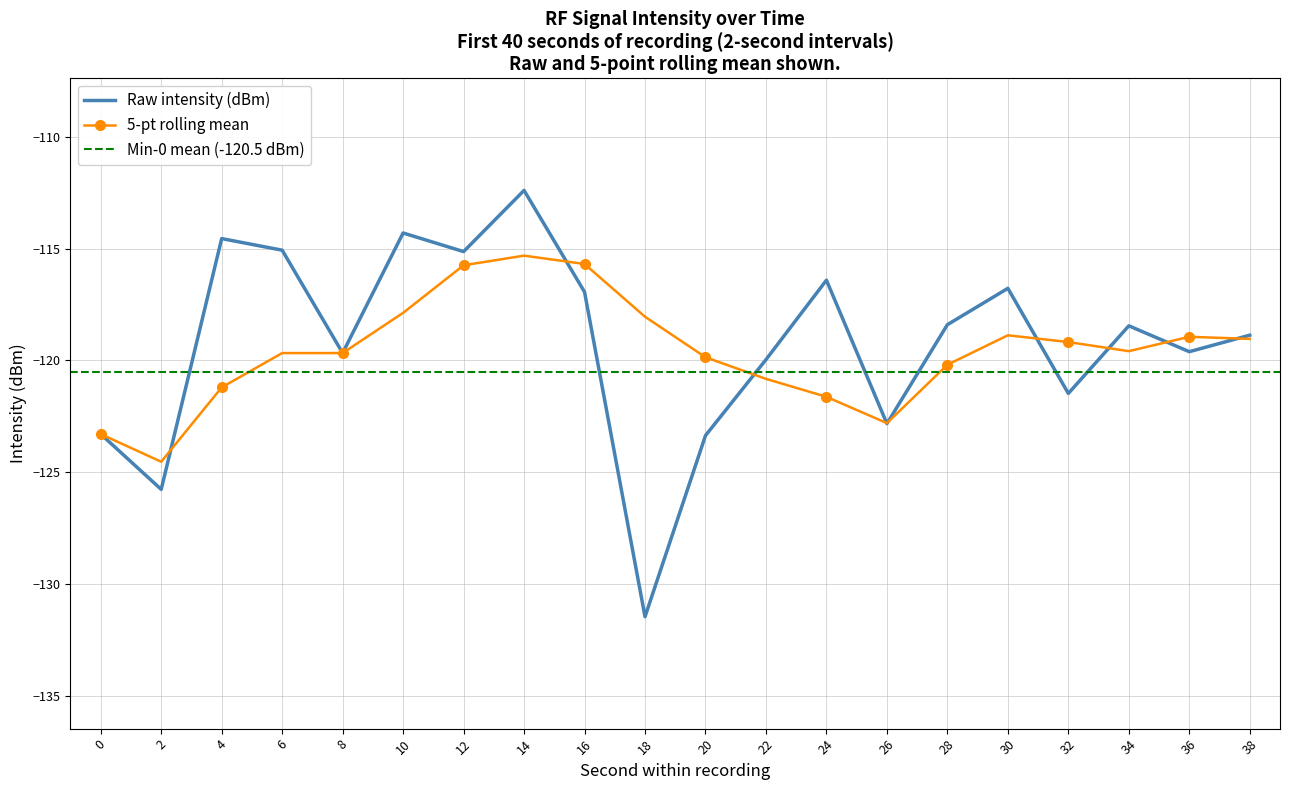

List the labels in order of value, largest first.

14, 10, 4, 6, 12, 24, 30, 16, 28, 34, 38, 36, 8, 22, 32, 26, 0, 20, 2, 18